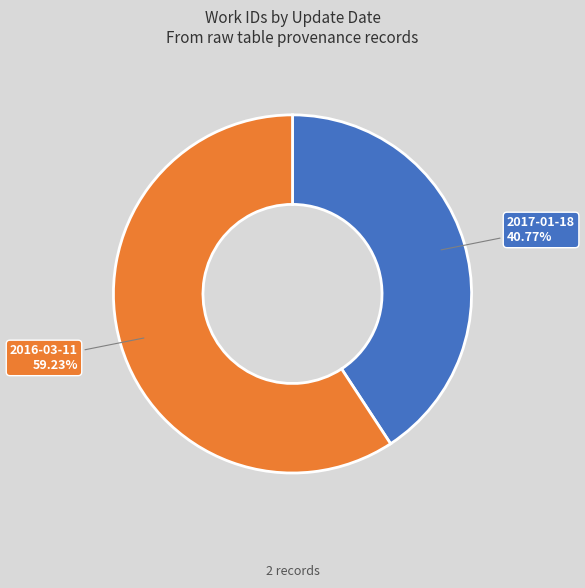

To the nearest percent, what is the difference between the largest and smallest slice percentages?

18%